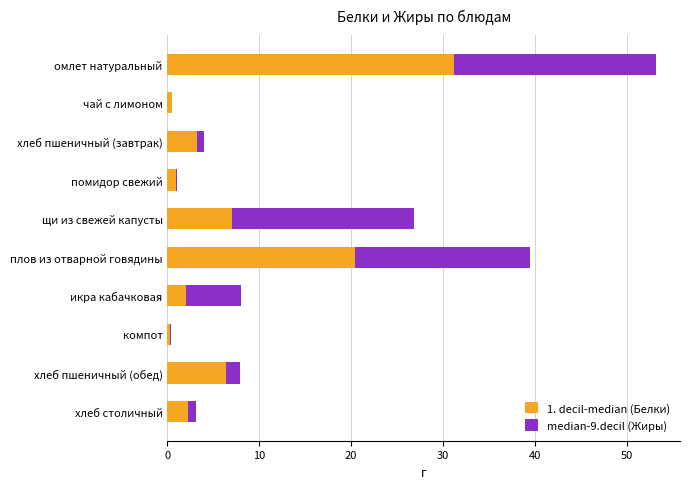

At which category is the sum across all series the highest?

омлет натуральный